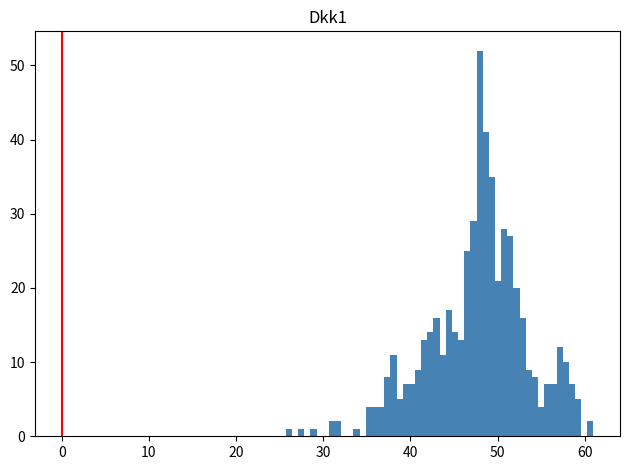

Around what value on the x-axis is the tallest bar? Give the approximate position of its centre, as read against the axis.

48